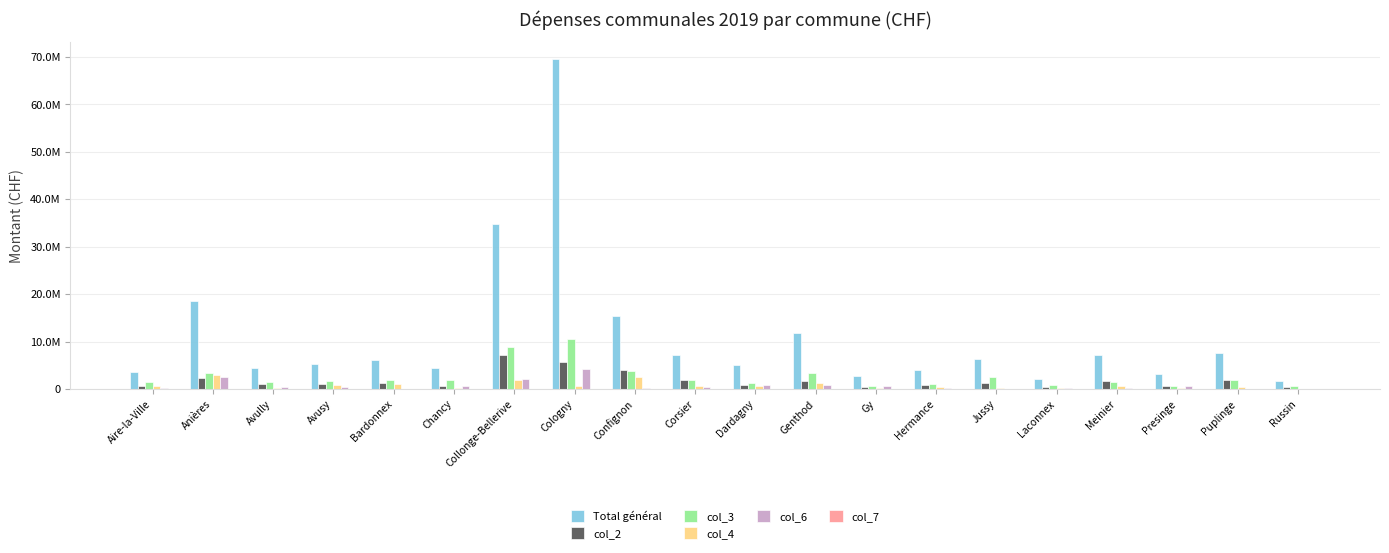

Is the value of col_7 at Dardagny greater than the value of col_4 at Laconnex?

No